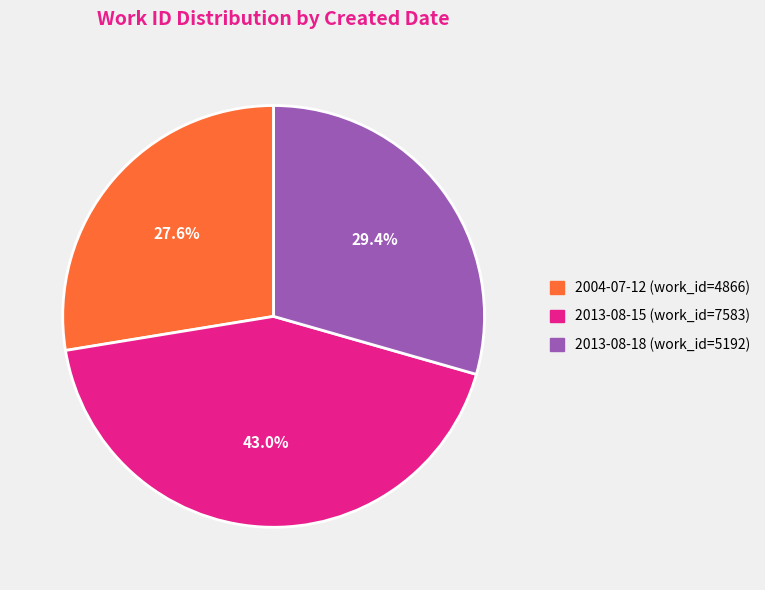

Rank the categories by value from lowest to highest.

2004-07-12, 2013-08-18, 2013-08-15